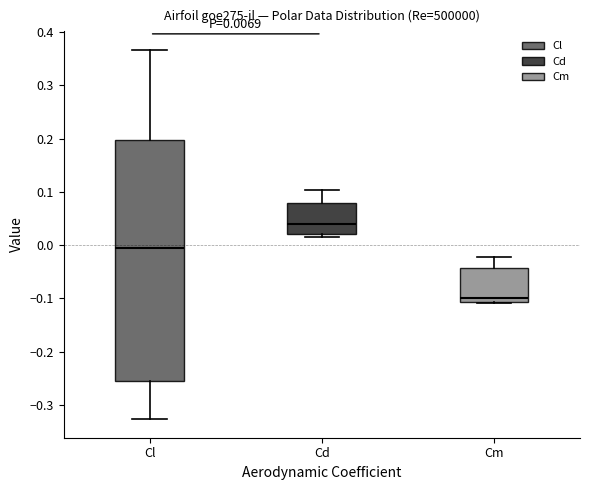

Comparing the boxes themselves (not the whiskers), which one is the tallest?

Cl